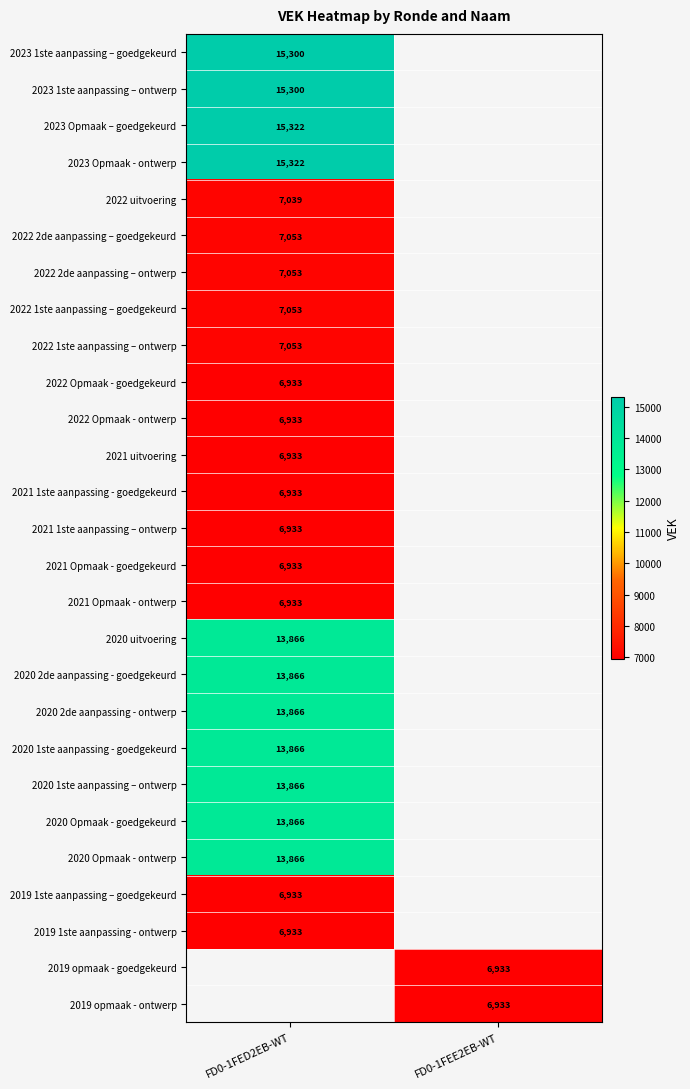

Which label corresponds to the largest value in the chart?

FD0-1FED2EB-WT